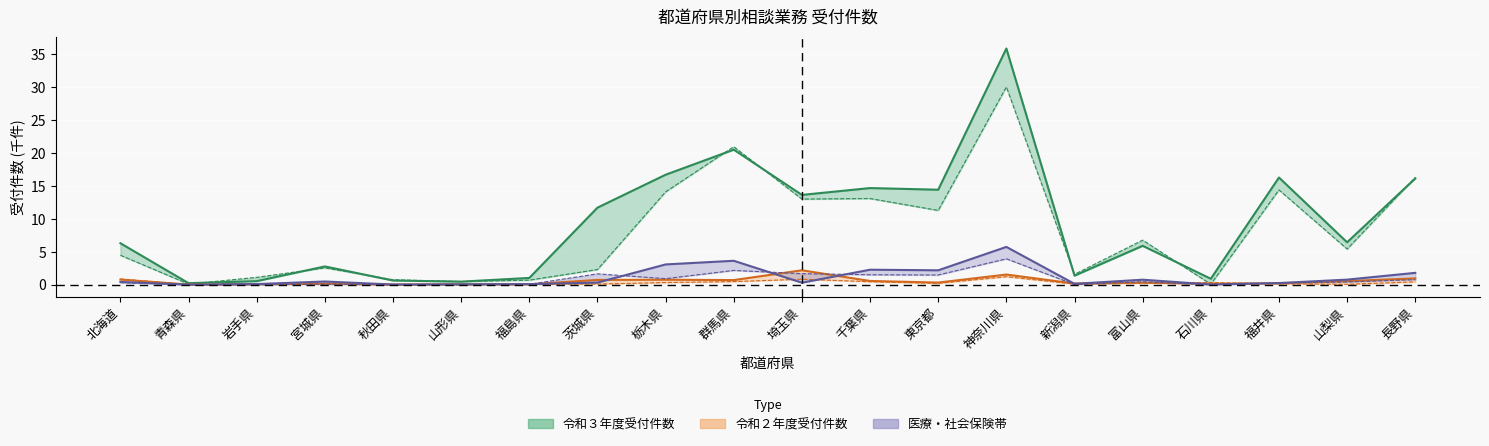

How many series are shown in this chart?

6